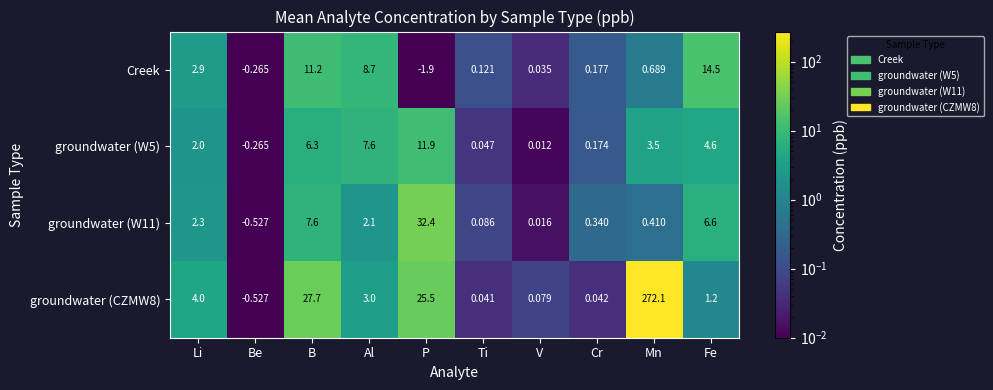

Where is groundwater (W5) nearest to the value 5?

Fe